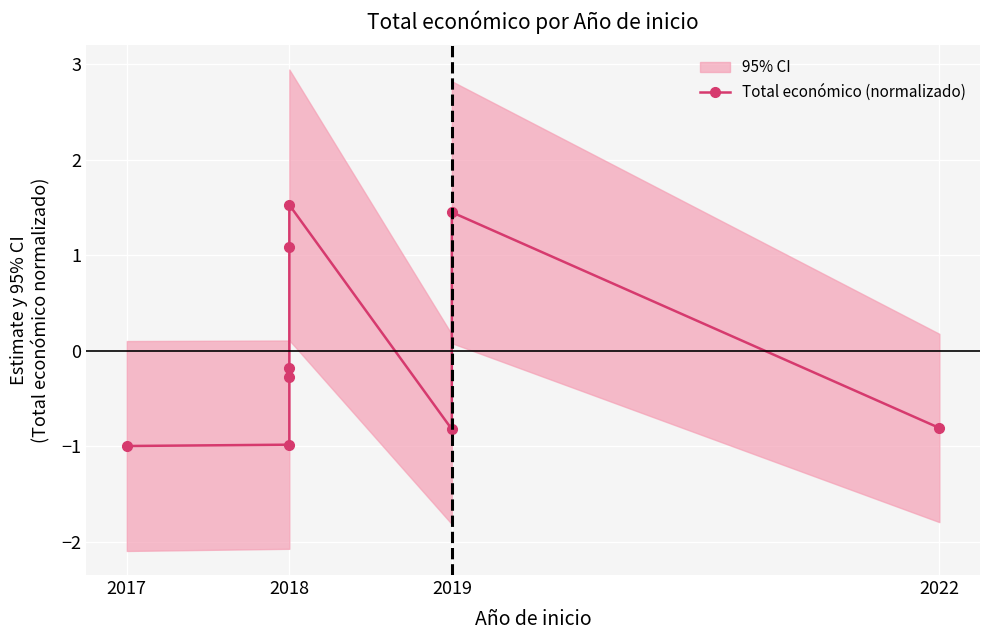

Where does the data first go above 0?

2018